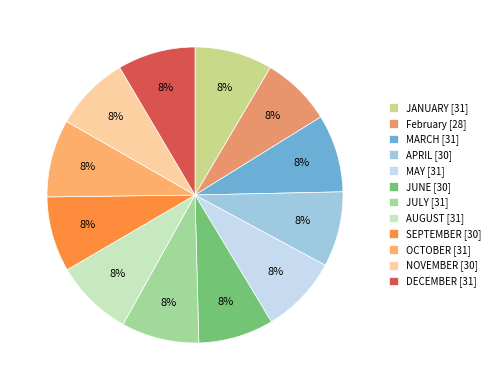

How many segments does this pie chart have?

12